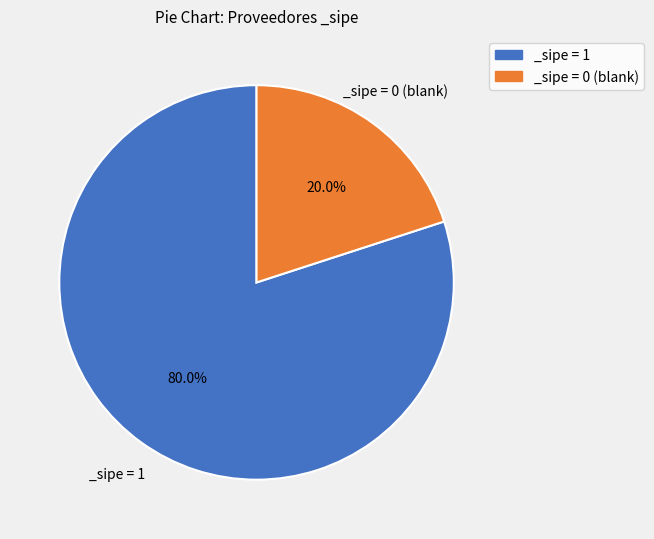

Does _sipe = 1 account for over 50% of the chart?

Yes